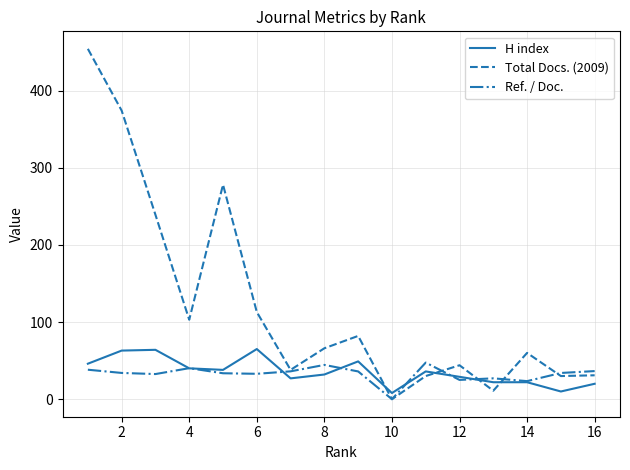

Which series has the largest total across all categories?

Total Docs. (2009)